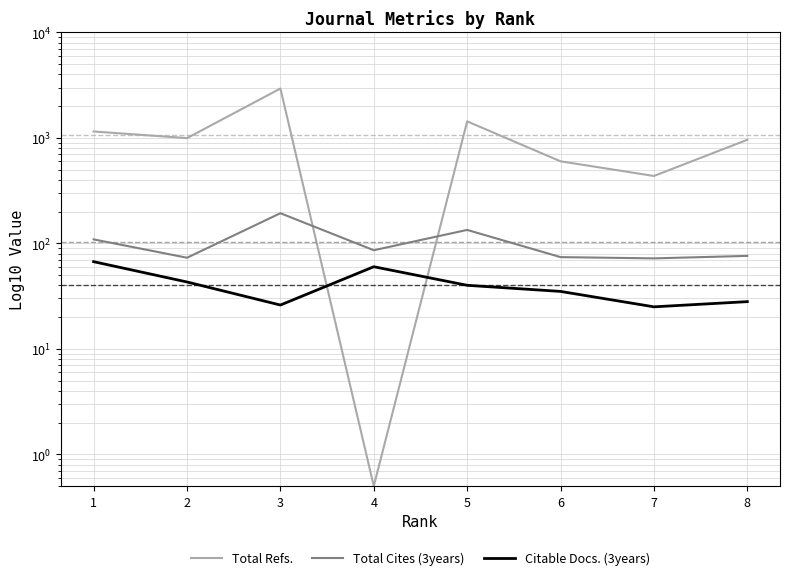

What is the value of the Total Cites (3years) point at the 2nd from the left?

73.0